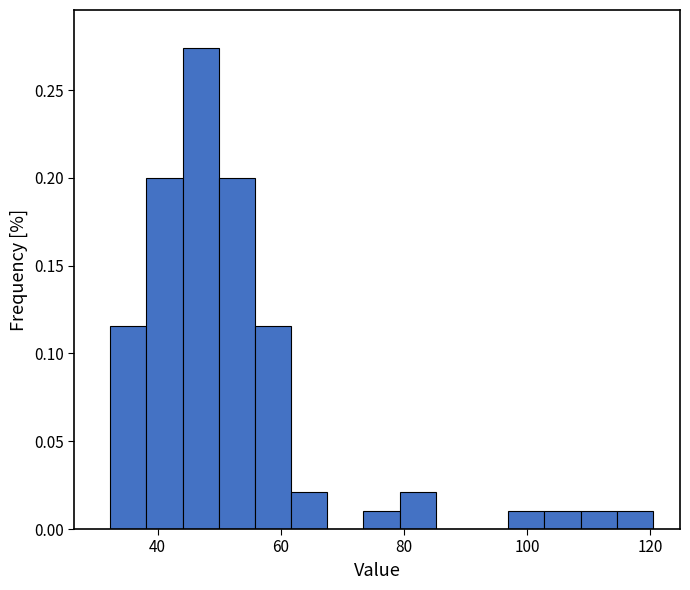

Around what value on the x-axis is the tallest bar? Give the approximate position of its centre, as read against the axis.

46